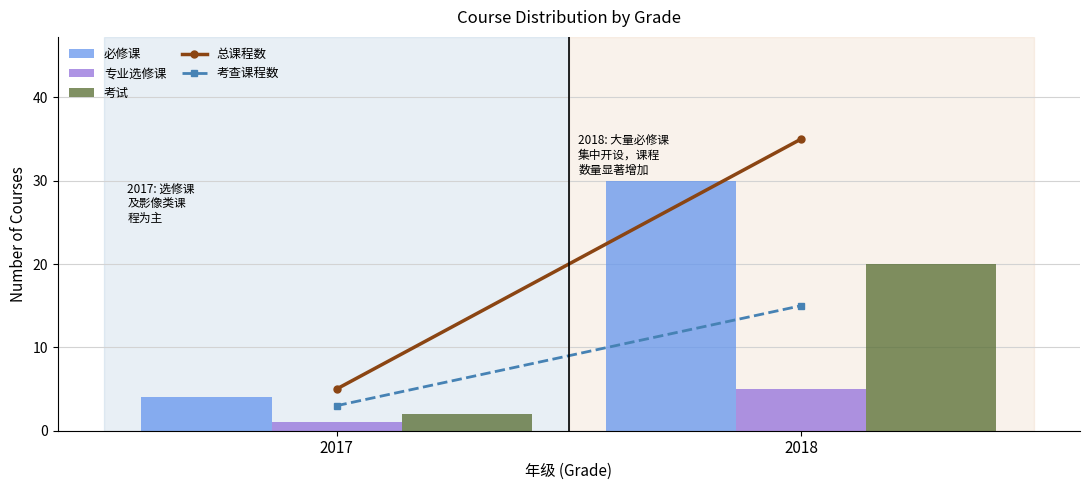

What is the value of the 专业选修课 bar at the 2nd from the left?

5